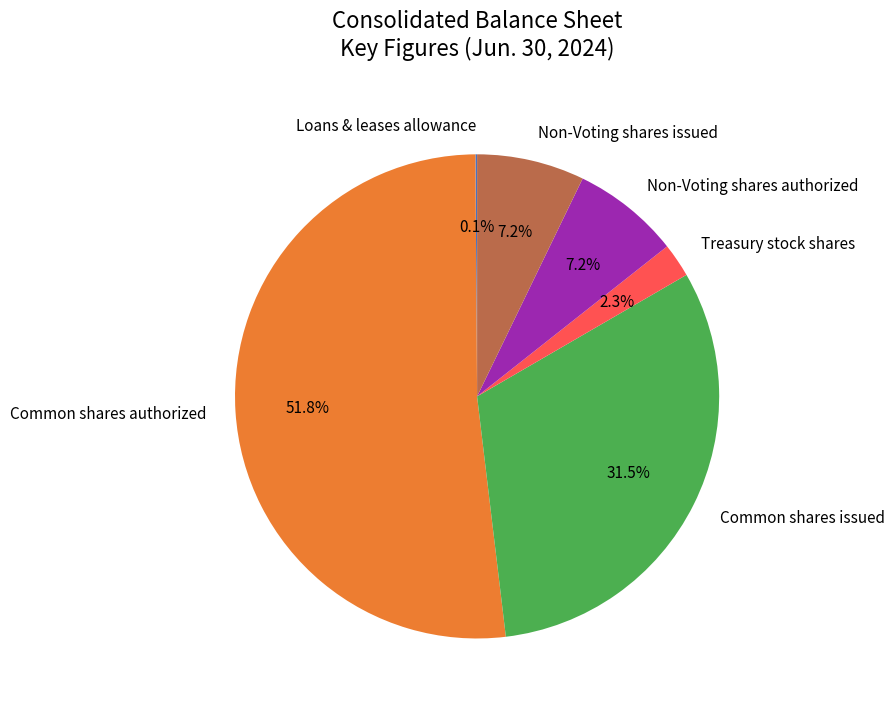

Combined, do Common shares authorized and Common shares issued account for over 50%?

Yes